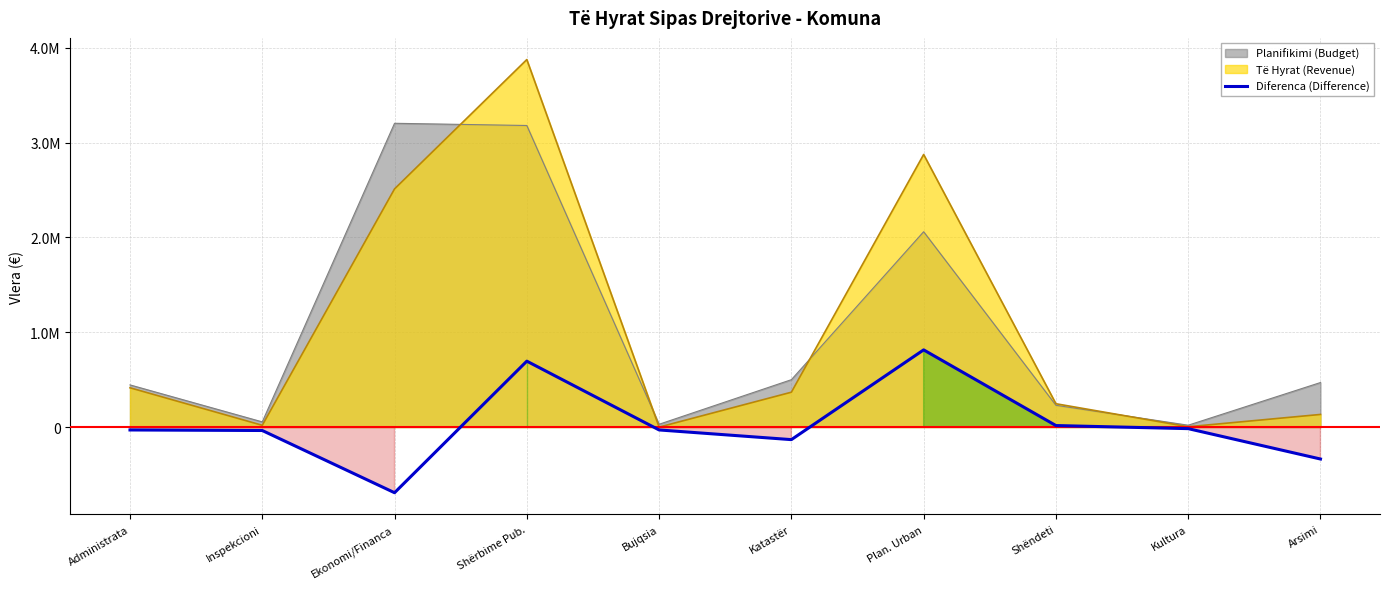

How many interior local valleys (lower than both neighbors) does the data have?

2